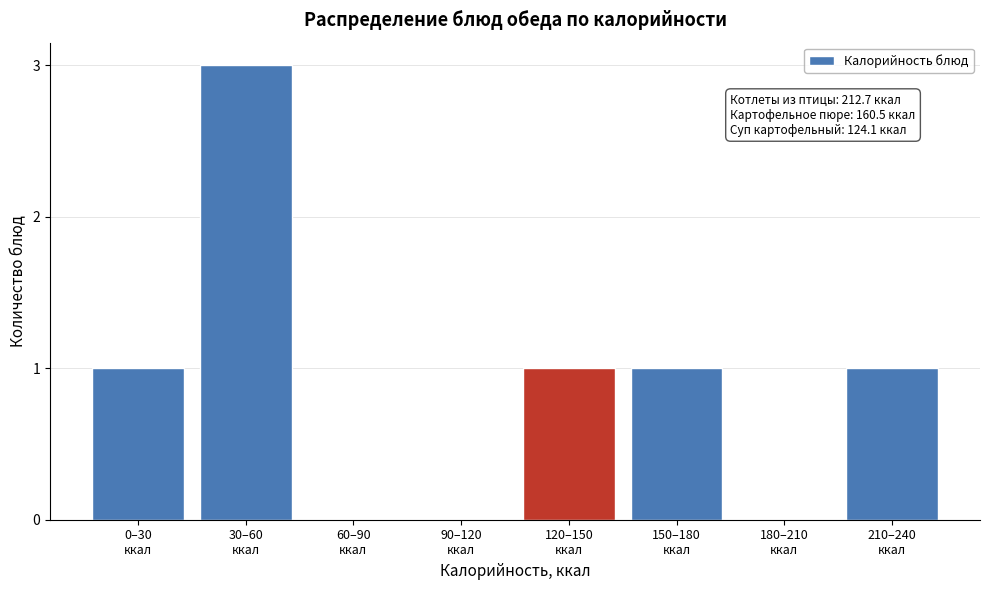

What is the sum of all values?

7